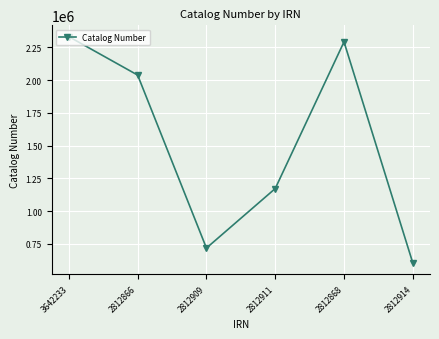

List the labels in order of value, smallest first.

2812914, 2812909, 2812911, 2812866, 2812868, 3642233